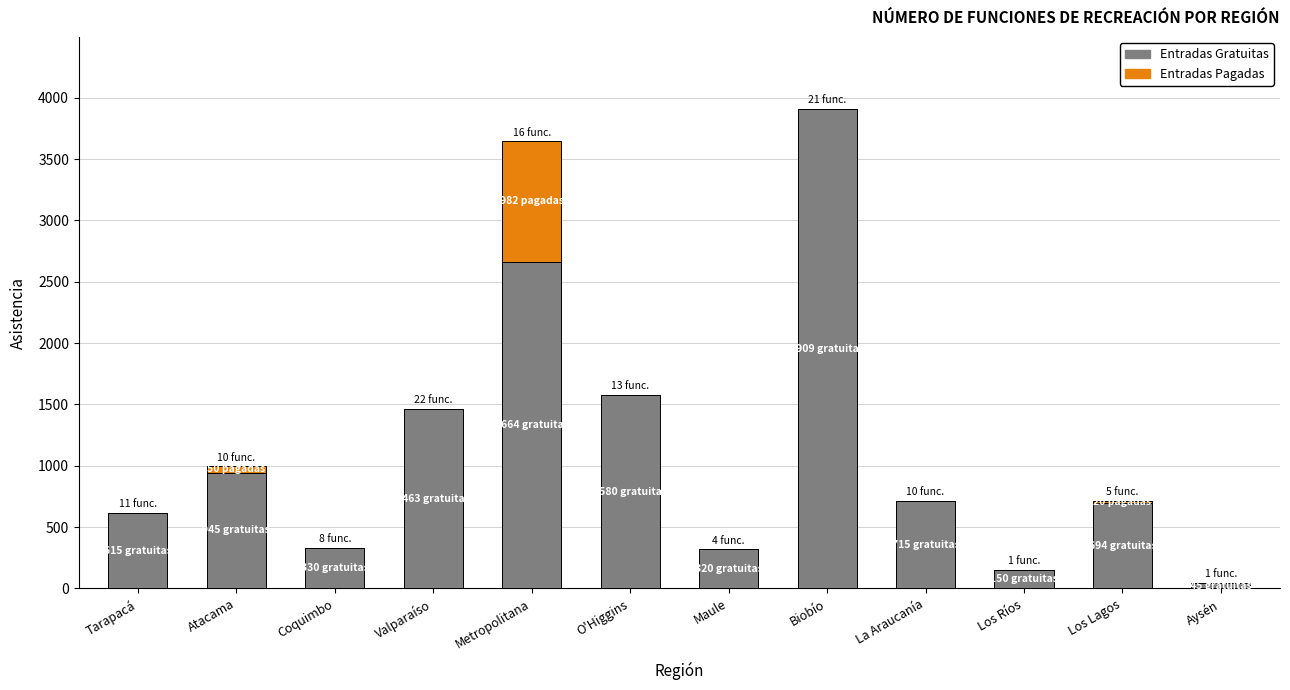

What is the total value across all series at O'Higgins?

1580